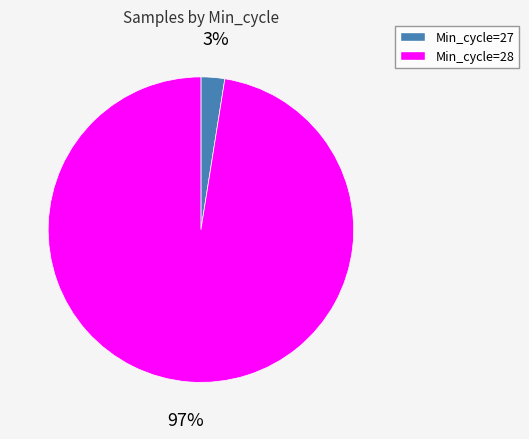

How many segments does this pie chart have?

2